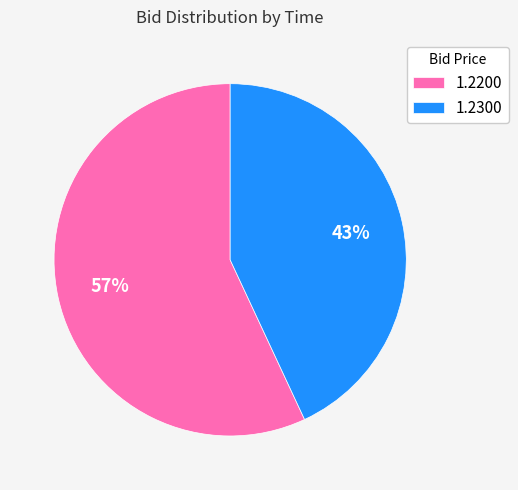

What percentage is the 1.2200 slice, to the nearest percent?

57%